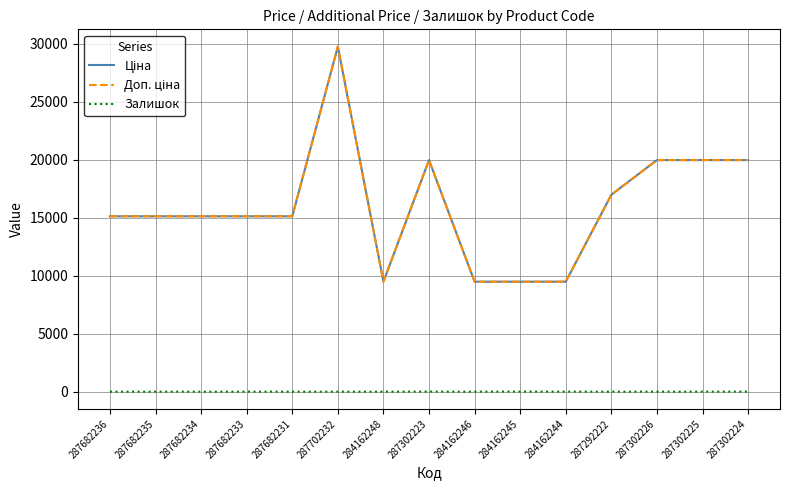

How many data points in Доп. ціна are above 15120?

6